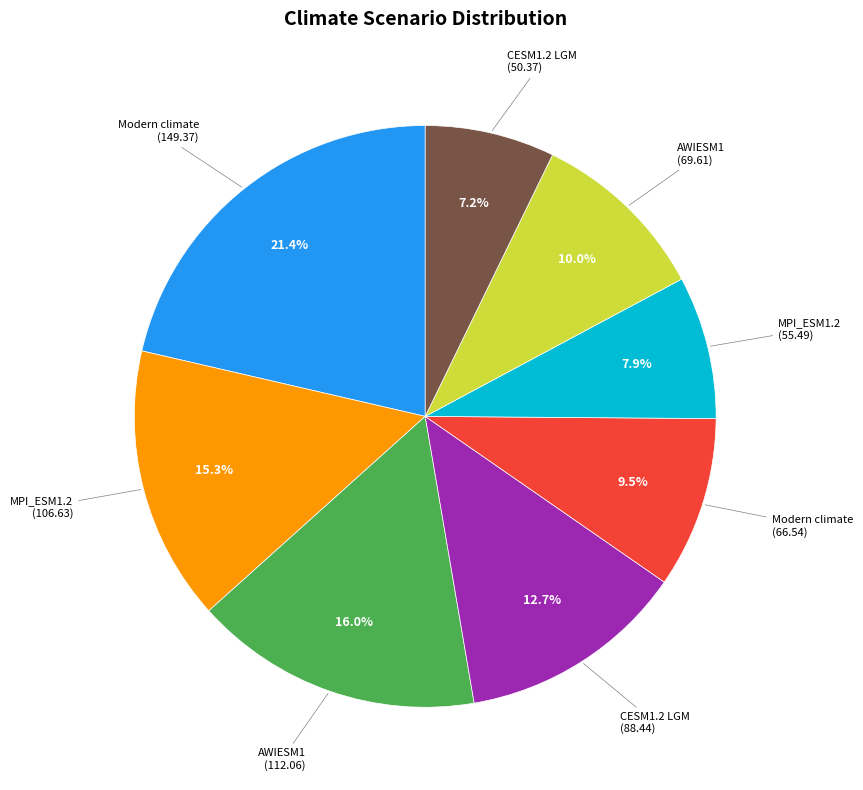

Is there any slice that represents more than half of the pie?

No